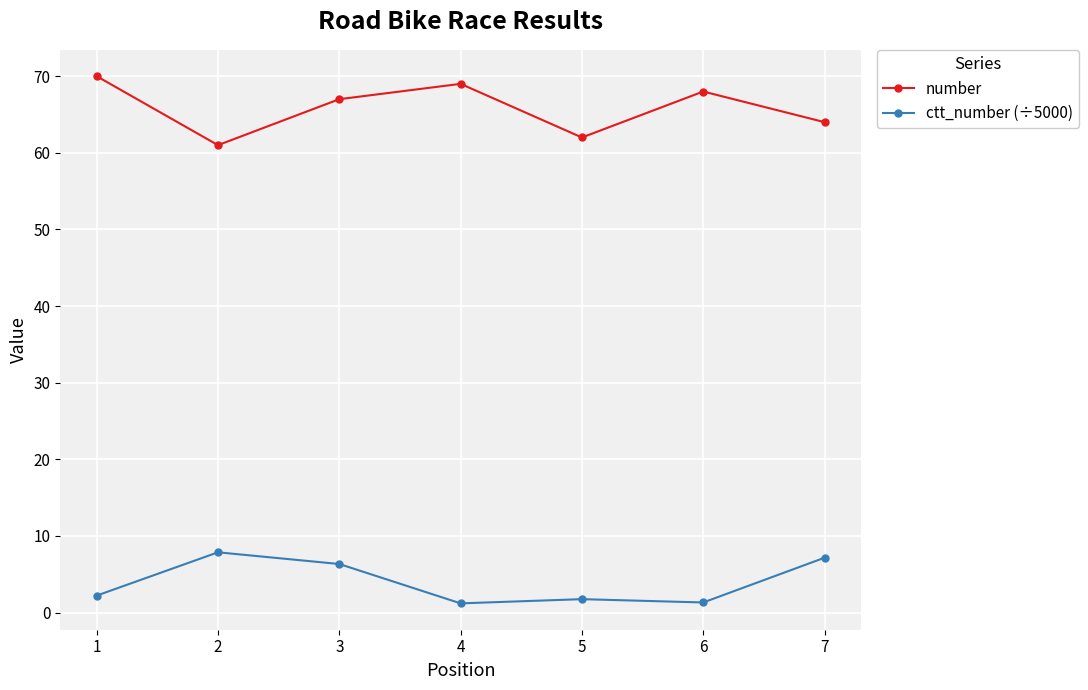

Which series has the widest spread of values?

number